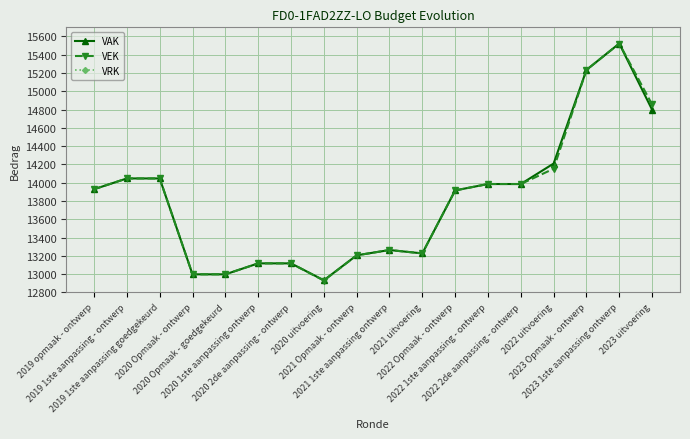

What is the difference between the VEK values at 2022 uitvoering and 2019 1ste aanpassing goedgekeurd?

106